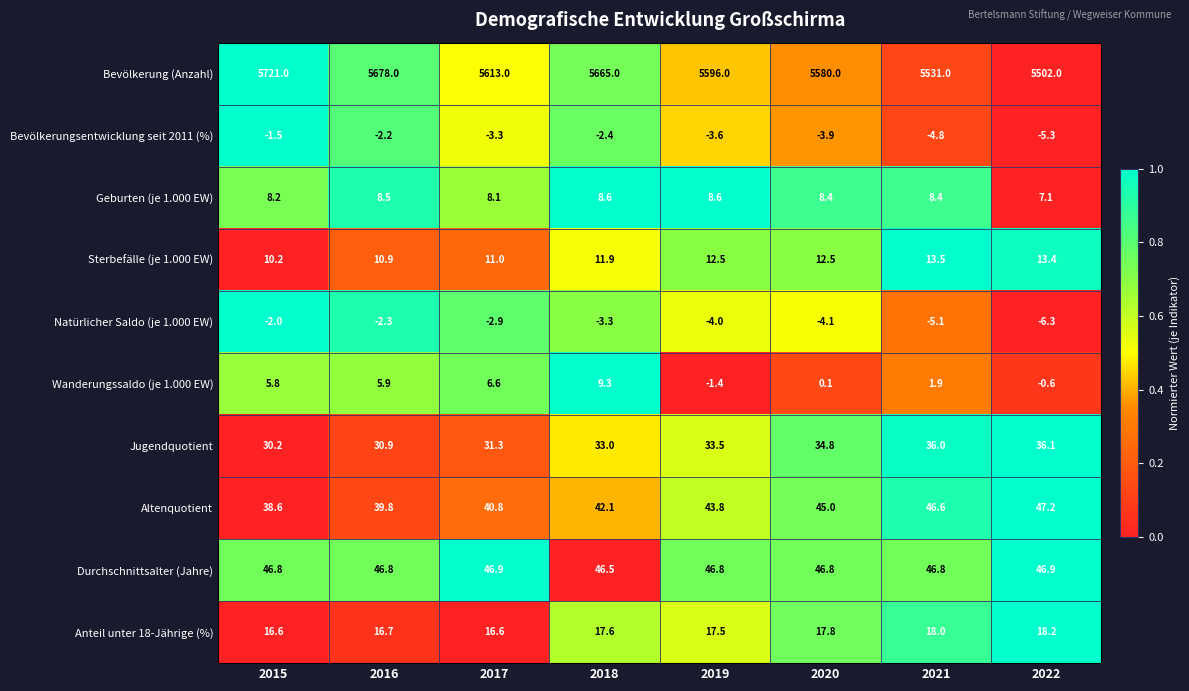

What is the smallest value displayed?

-6.3